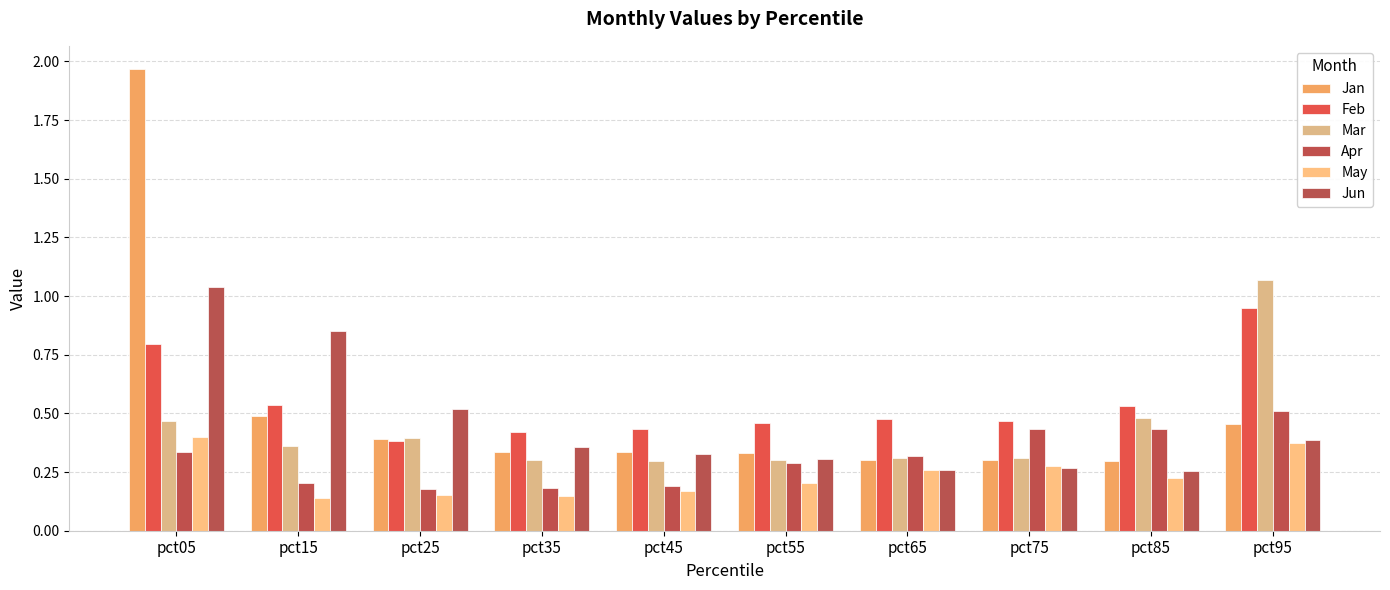

What is the value of the May bar at the 8th from the left?

0.3